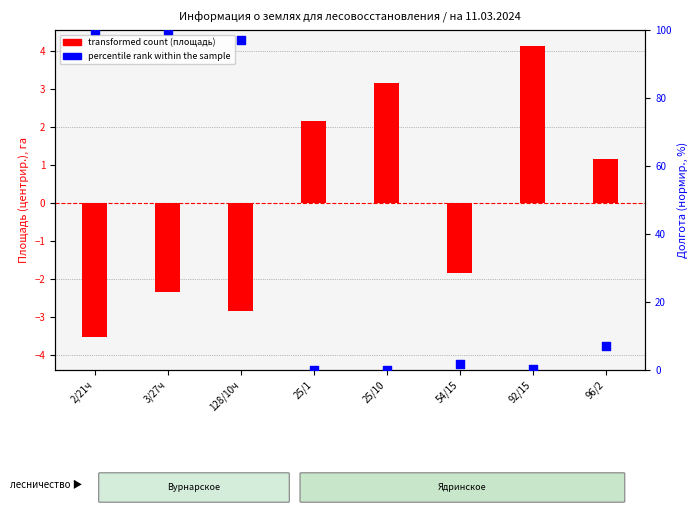

Which series contains the highest Y value?

percentile rank within the sample